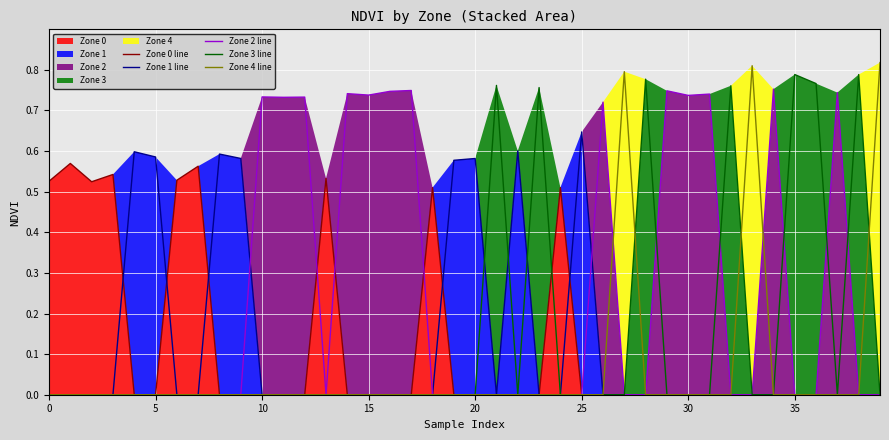

True or false: Zone 4 line has a value of -0.3 at 23.

False